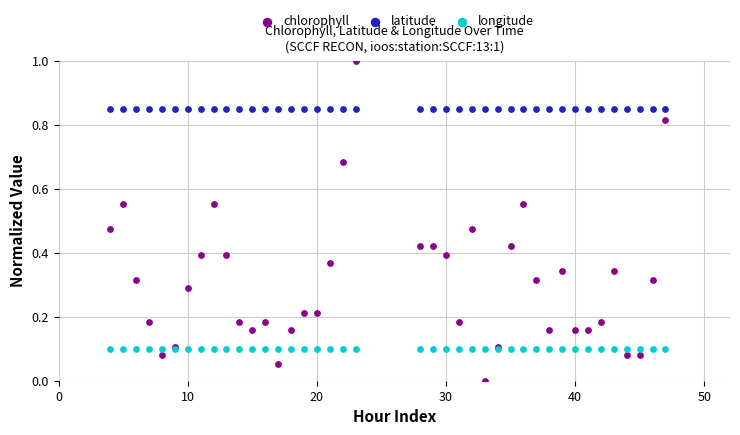

Which series reaches the maximum Y coordinate?

chlorophyll